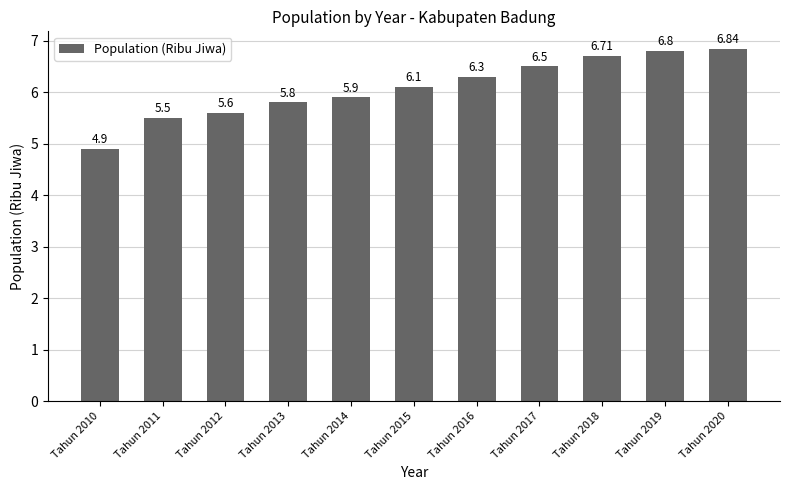

What value does the data have at Tahun 2011?

5.5